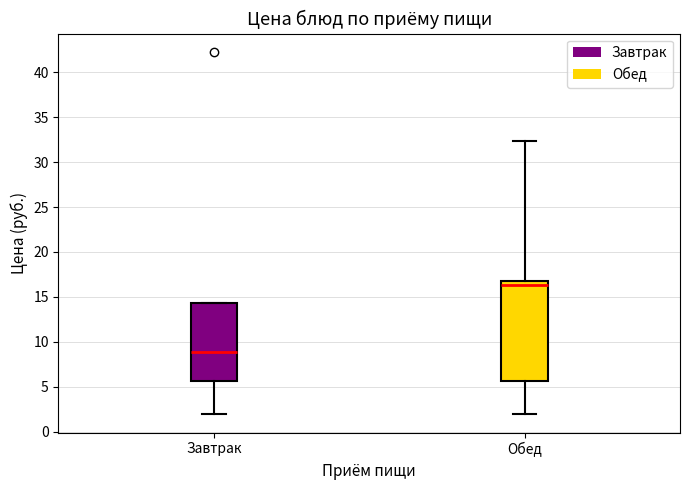

Comparing the boxes themselves (not the whiskers), which one is the tallest?

Обед